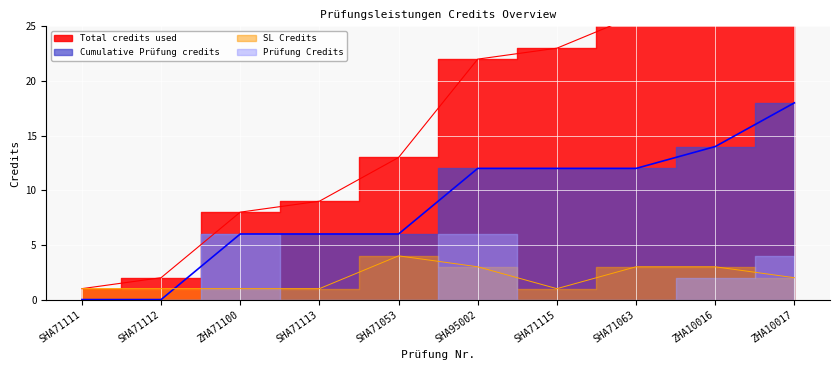

Rank the categories by SL Credits value from lowest to highest.

SHA71111, SHA71112, ZHA71100, SHA71113, SHA71115, ZHA10017, SHA95002, SHA71063, ZHA10016, SHA71053